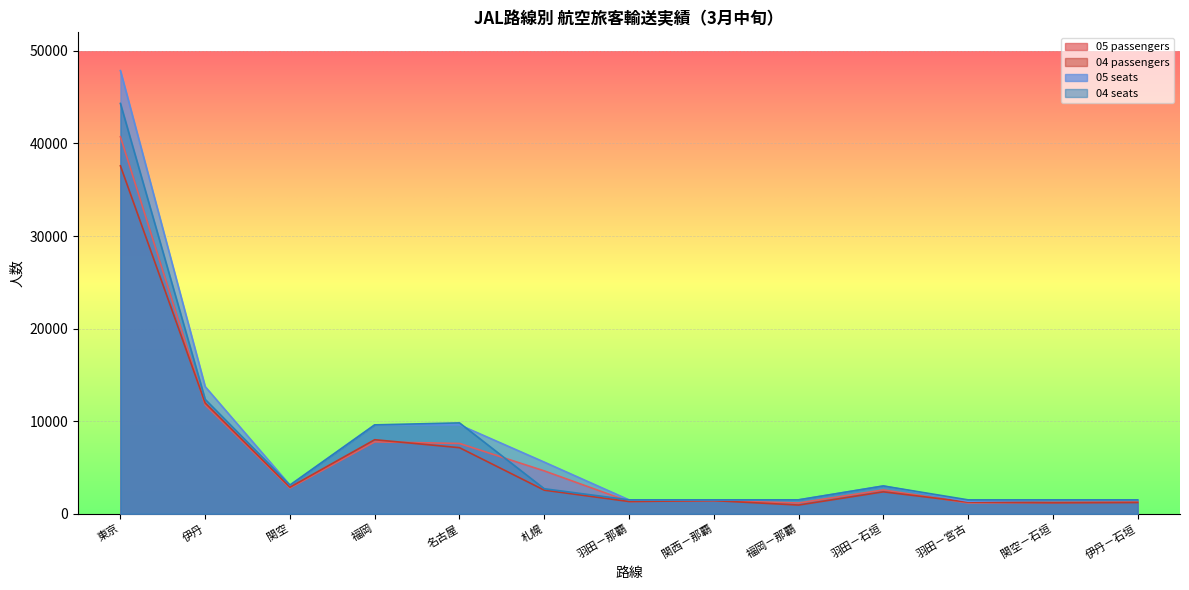

The 04 seats series shows 13320 at 福岡. True or false?

False